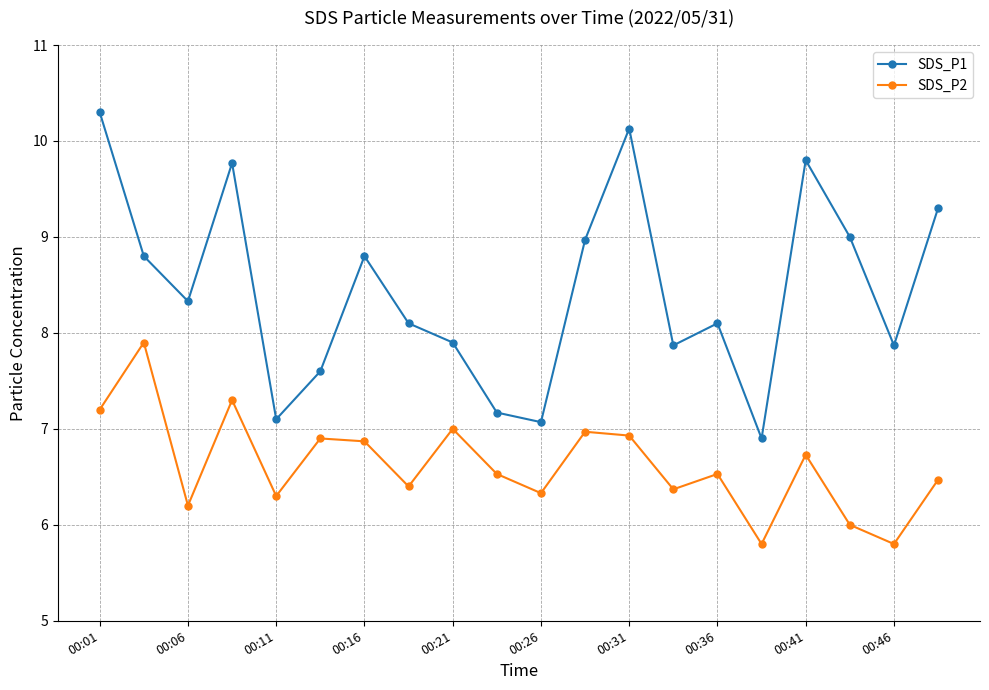

True or false: SDS_P2 and SDS_P1 cross at least once.

False